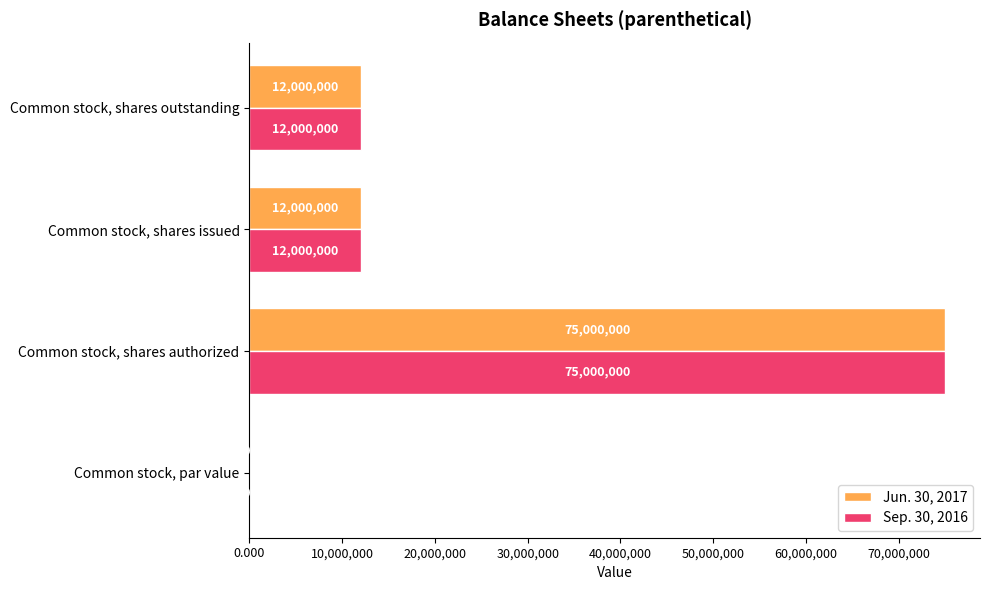

What is the average value of the Jun. 30, 2017 series?

24750000.0